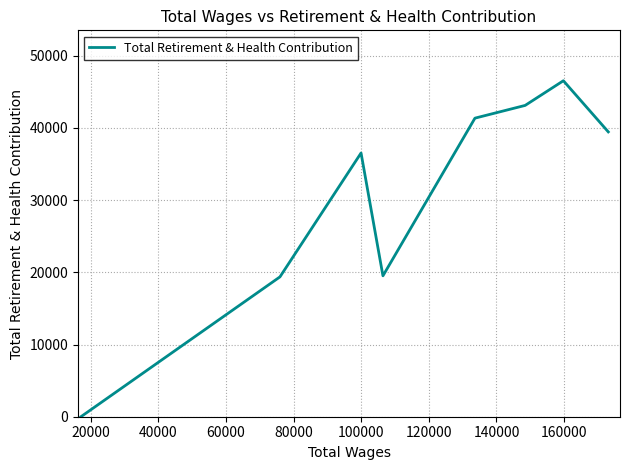

What is the maximum value shown in the chart?

46526